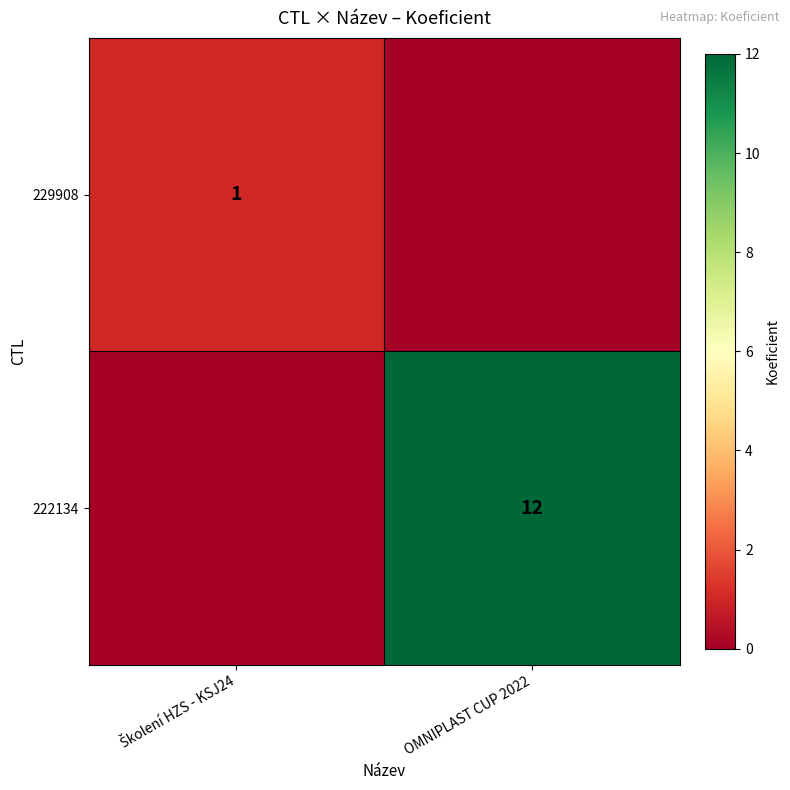

True or false: 222134 has a value of 12 at OMNIPLAST CUP 2022.

True